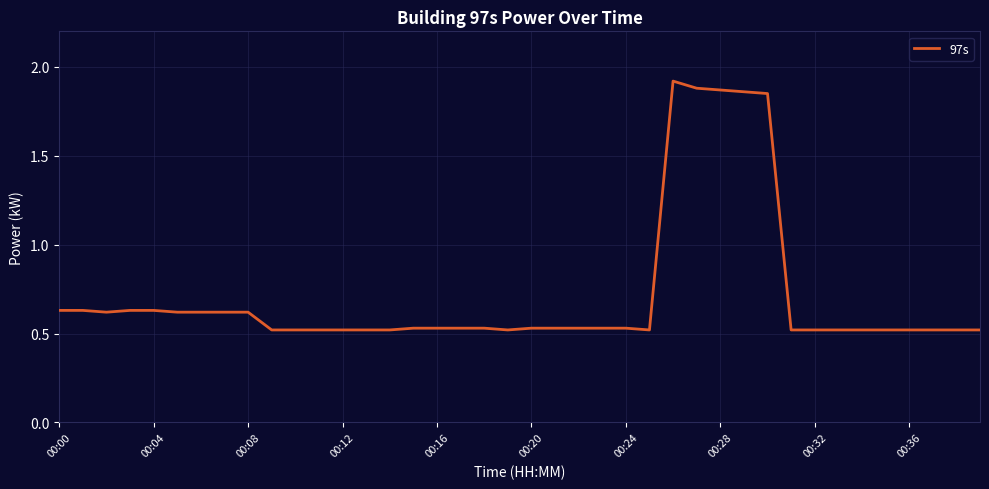

True or false: the data shows 0.5 at 00:36.

True